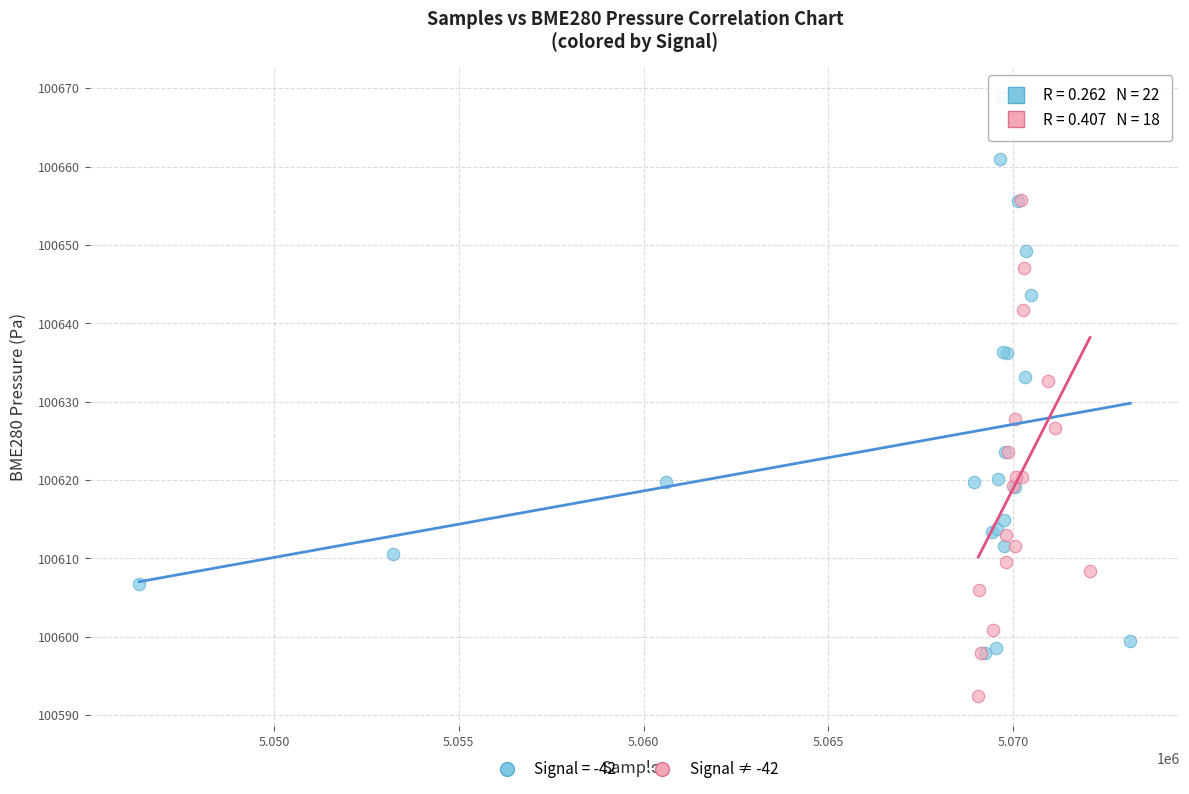

Which series reaches the minimum Y coordinate?

Signal ≠ -42